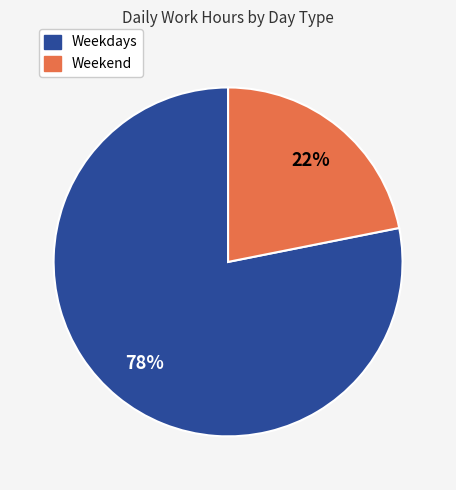

Is there a majority slice in this chart?

Yes